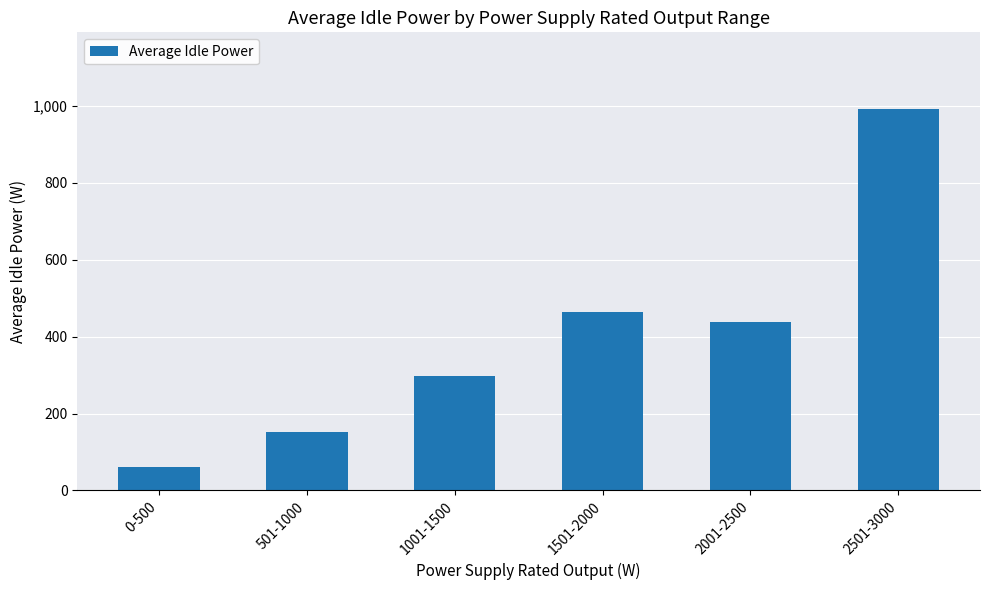

What is the sum of the values at 0-500 and 2001-2500?

500.3